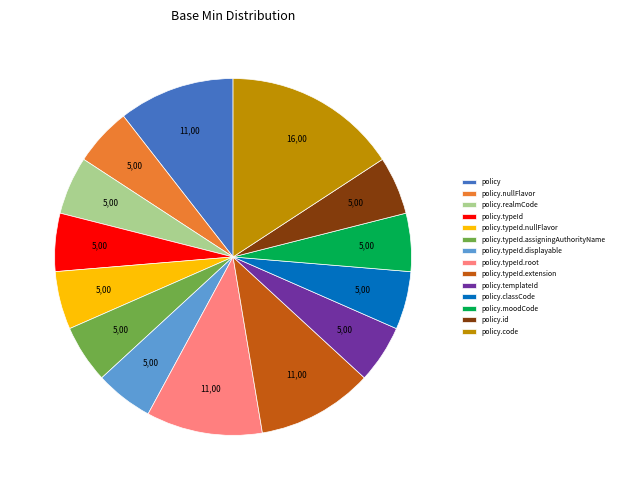

Count the number of slices in the pie.

14